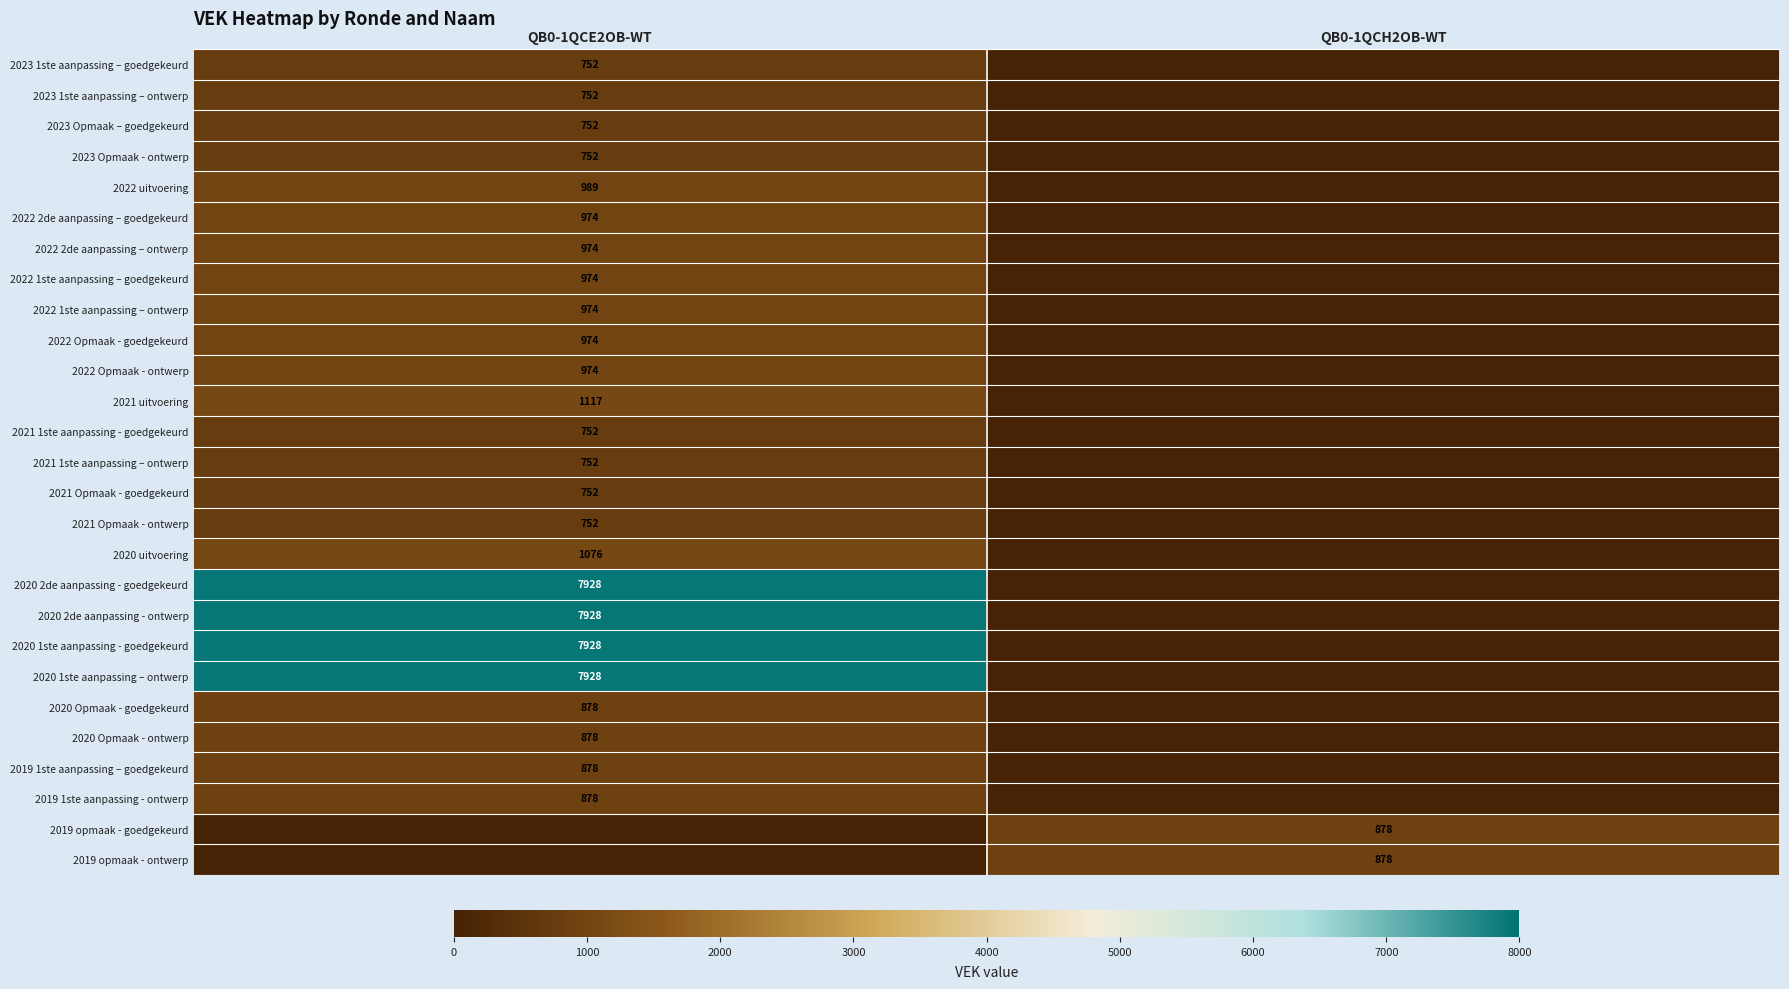

Is the value of 2021 uitvoering at QB0-1QCE2OB-WT greater than the value of 2020 2de aanpassing - ontwerp at QB0-1QCE2OB-WT?

No